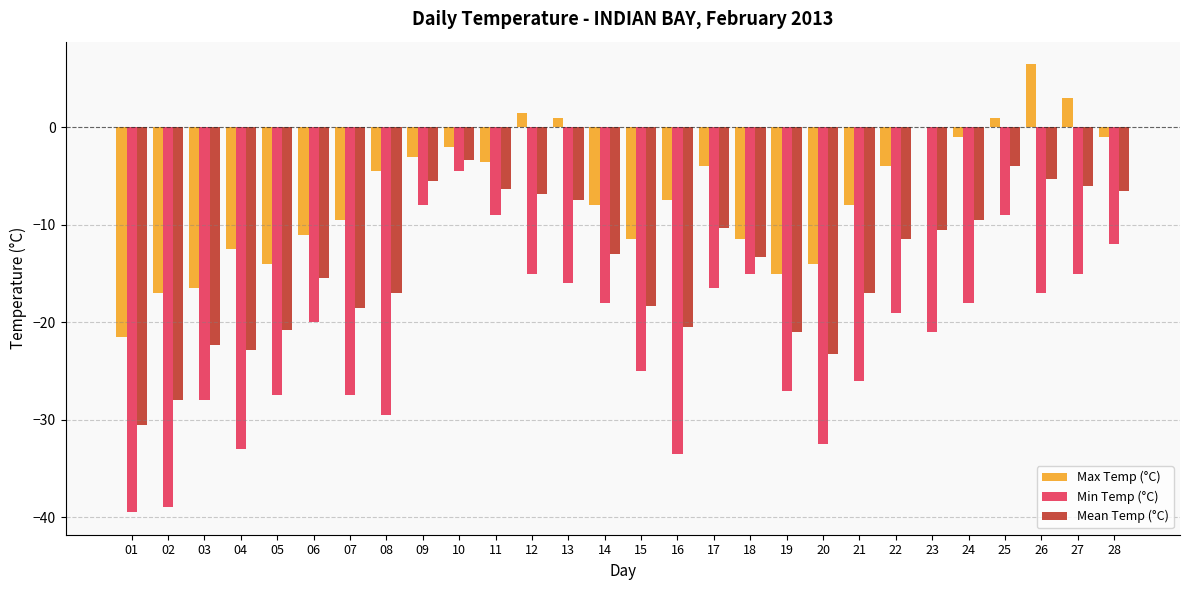

What is the sum of all Max Temp (°C) values?

-187.5